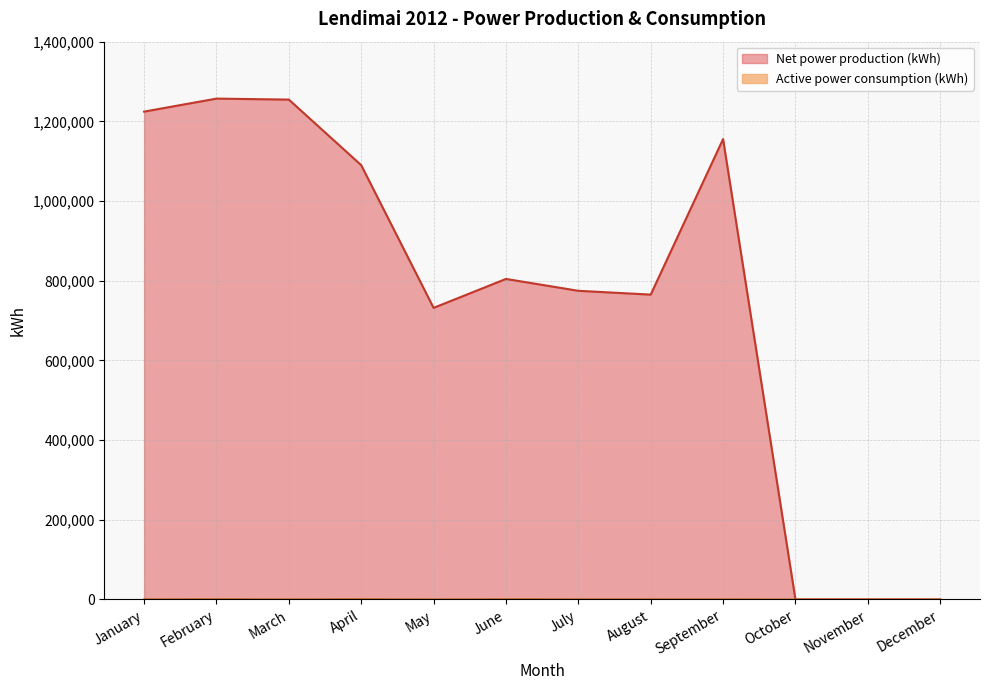

Rank the categories by Active power consumption (kWh) value from highest to lowest.

April, February, June, August, July, January, March, September, May, October, November, December